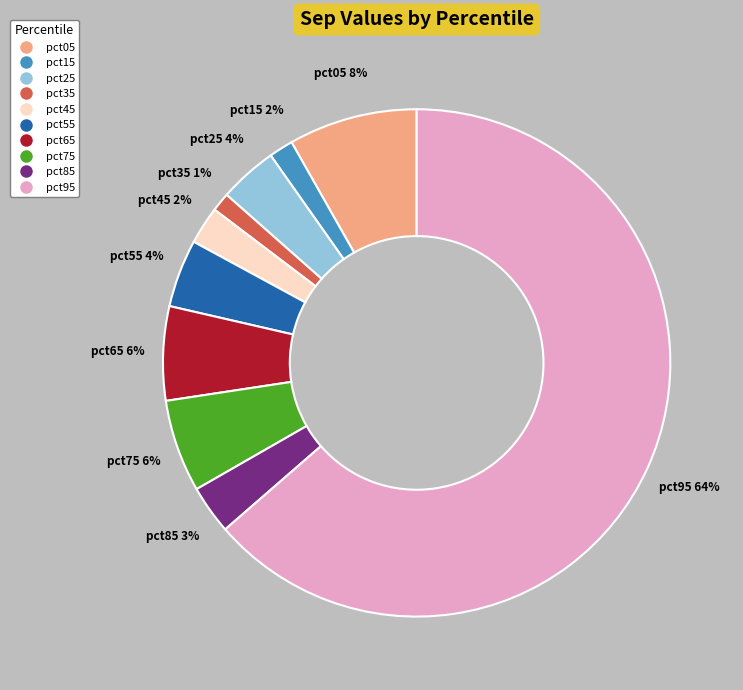

Is the sum of pct85 and pct45 greater than half?

No